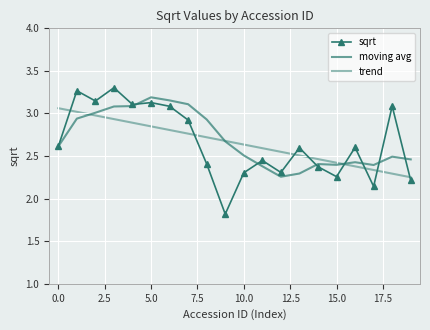

What is the difference between the second highest and minimum values in the moving avg series?

0.9